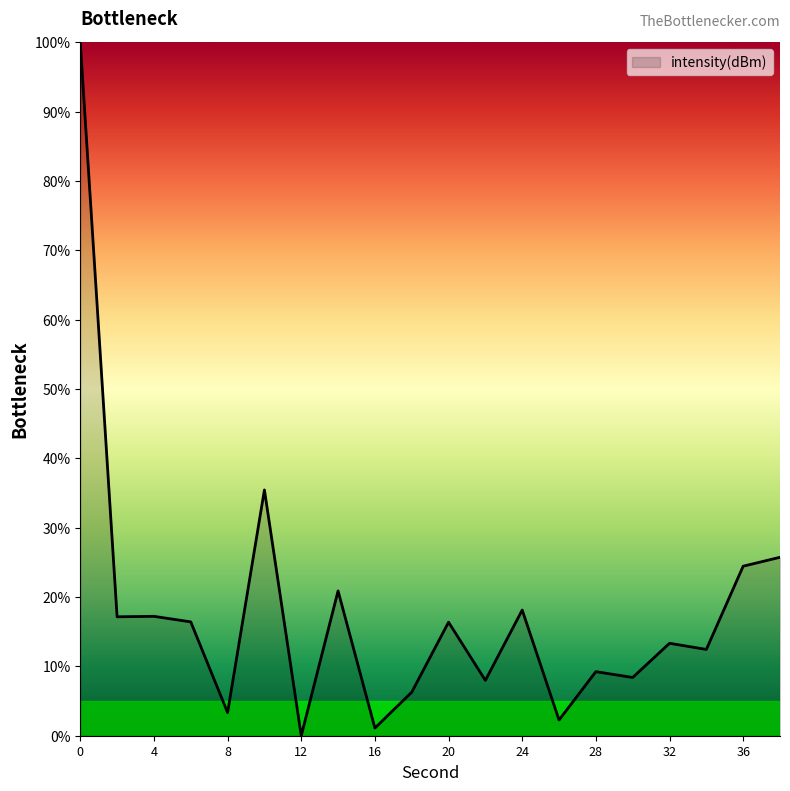

What is the maximum value shown in the chart?

100.0